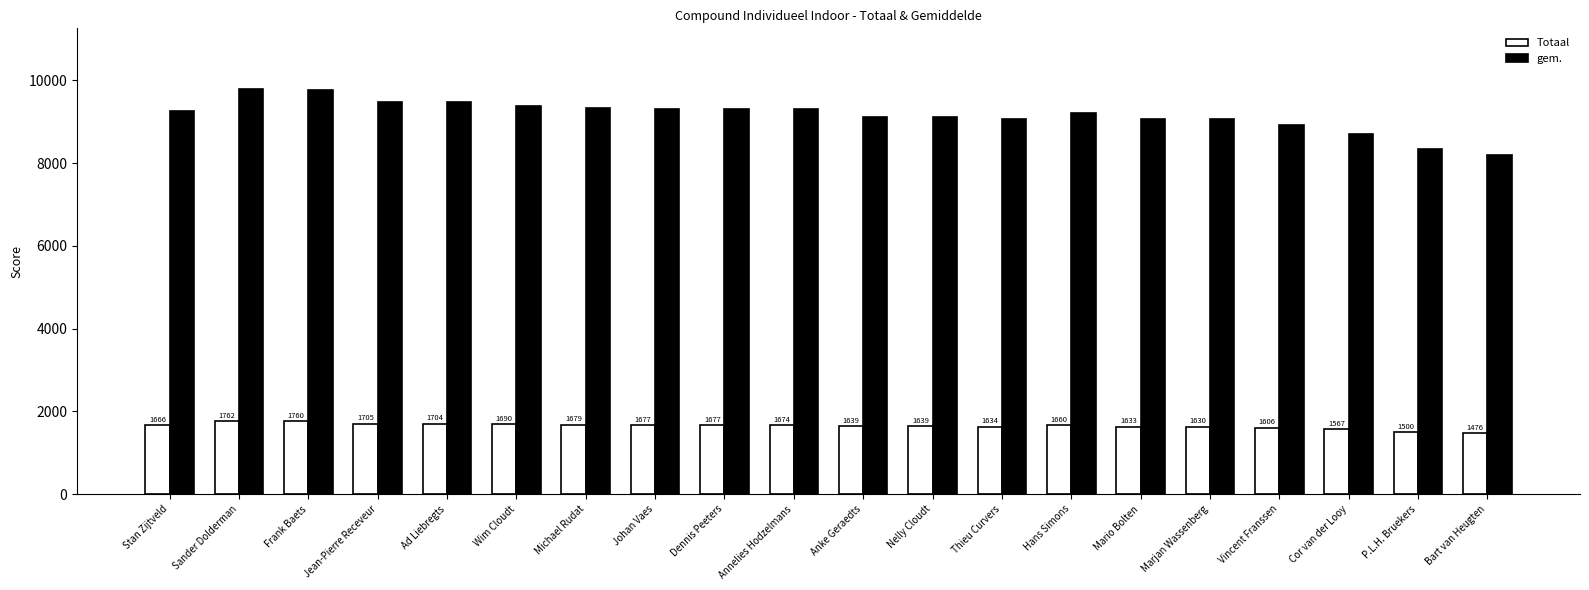

Rank the series by their average value, from lowest to highest.

Totaal, gem.